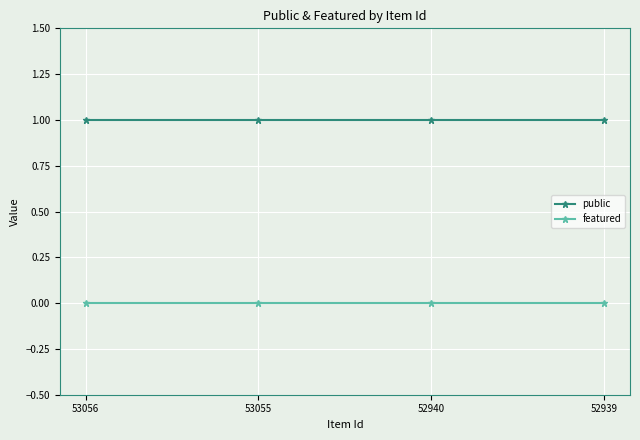

What is the approximate value of public at 53055?

1